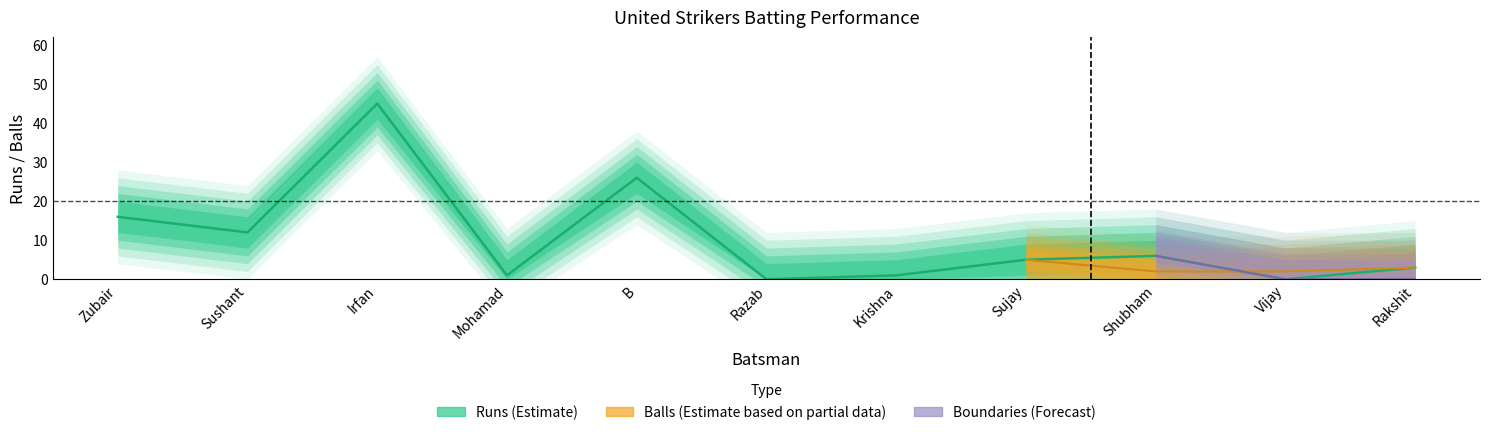

True or false: runs and fours intersect in this chart.

False